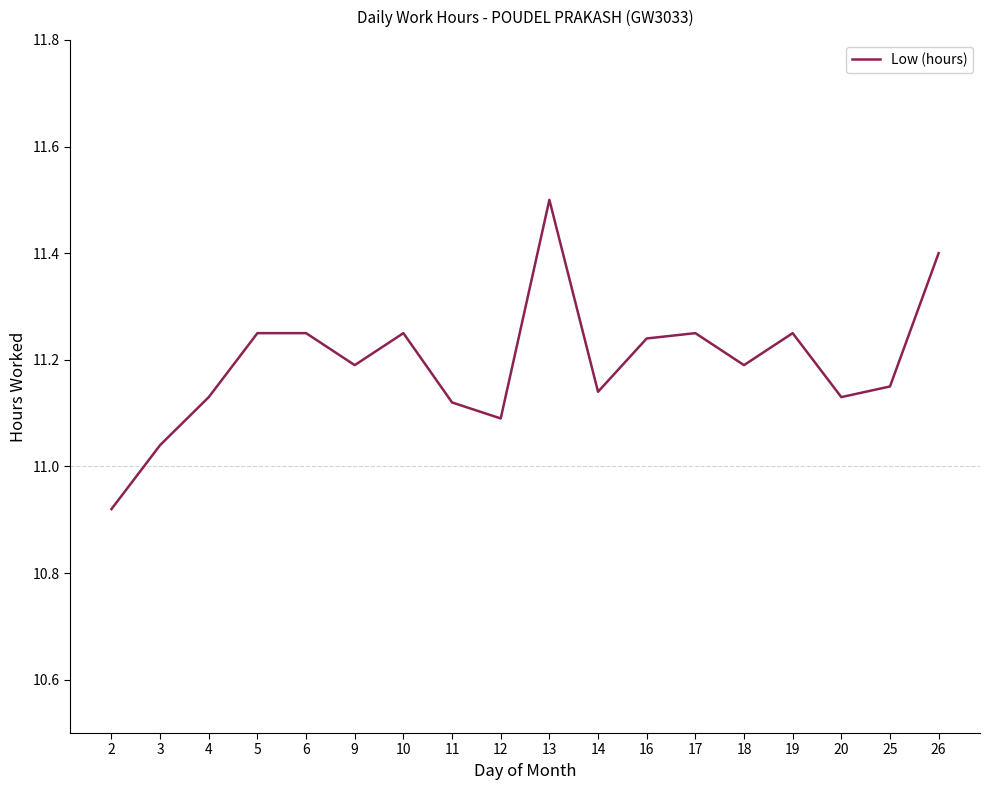

At which label does the data first exceed 11?

3